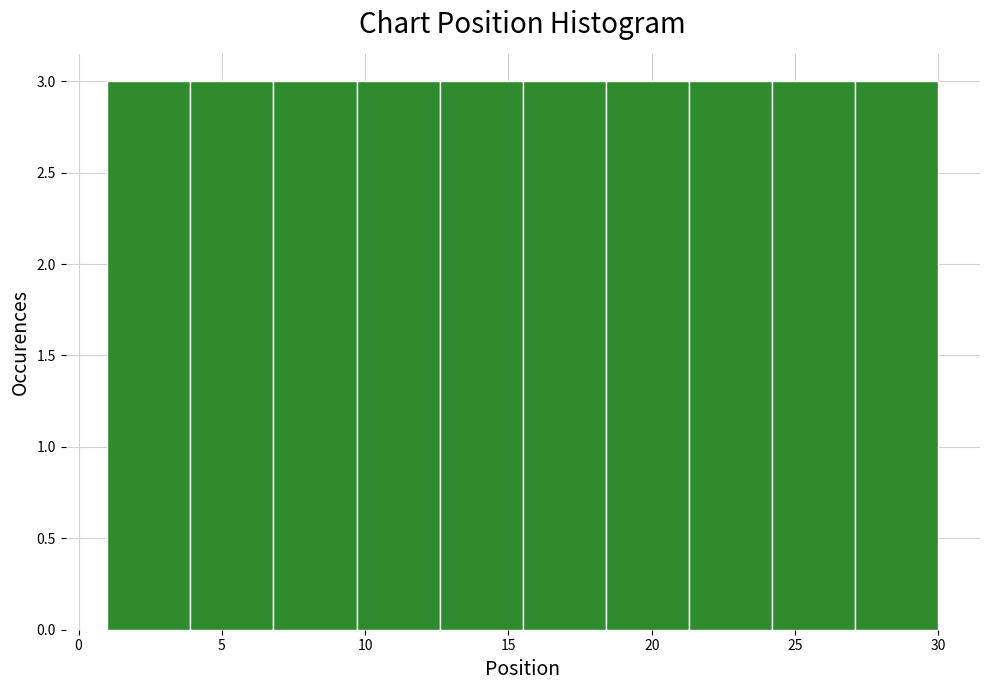

Reading left to right, transcribe this chart: for each bar, give the range it covers on the x-axis and its height. Neither the bar edges nor the heights are printed on the chart, so give them approximately, as read against the axes.

1.0 to 3.9: 3
3.9 to 6.8: 3
6.8 to 9.7: 3
9.7 to 12.6: 3
12.6 to 15.5: 3
15.5 to 18.4: 3
18.4 to 21.3: 3
21.3 to 24.2: 3
24.2 to 27.1: 3
27.1 to 30.0: 3